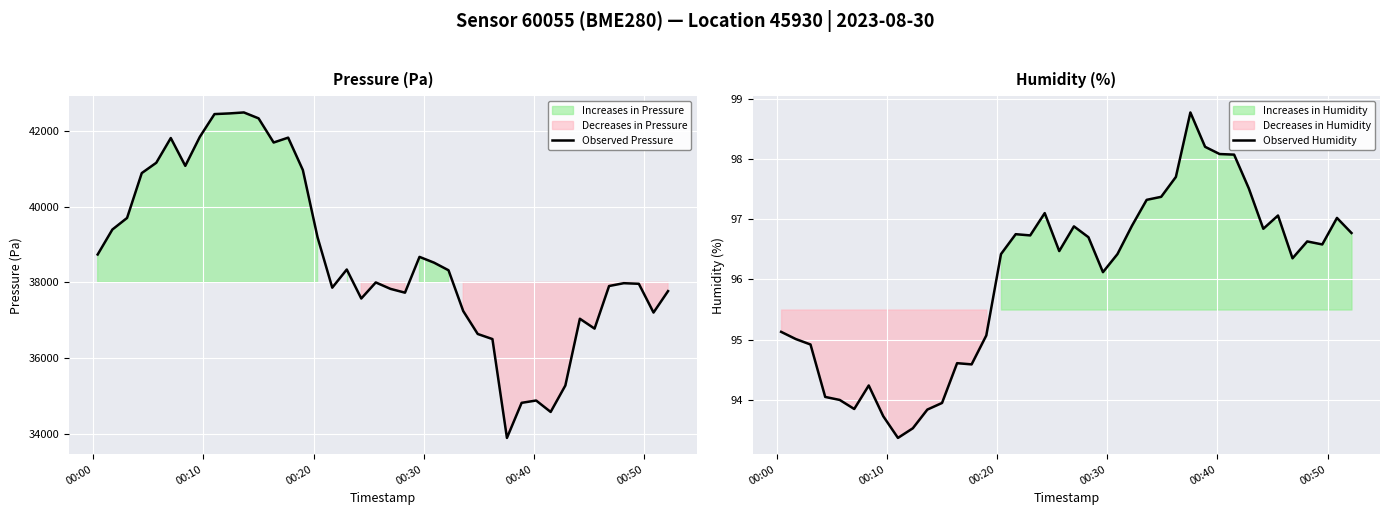

True or false: Observed Pressure and Observed Humidity intersect in this chart.

False